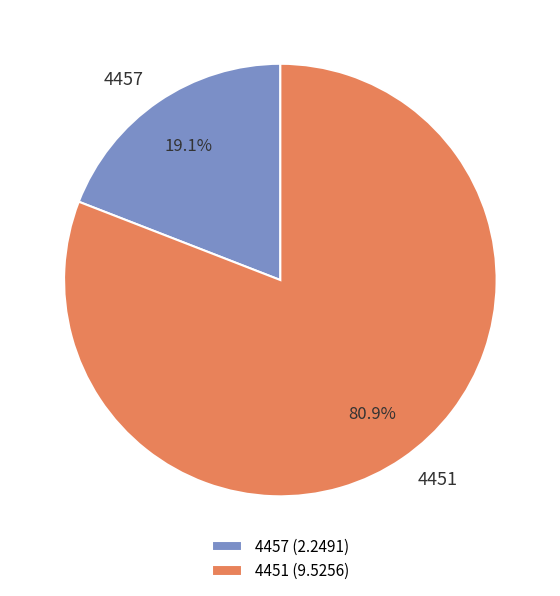

Rank the categories by value from highest to lowest.

4451, 4457